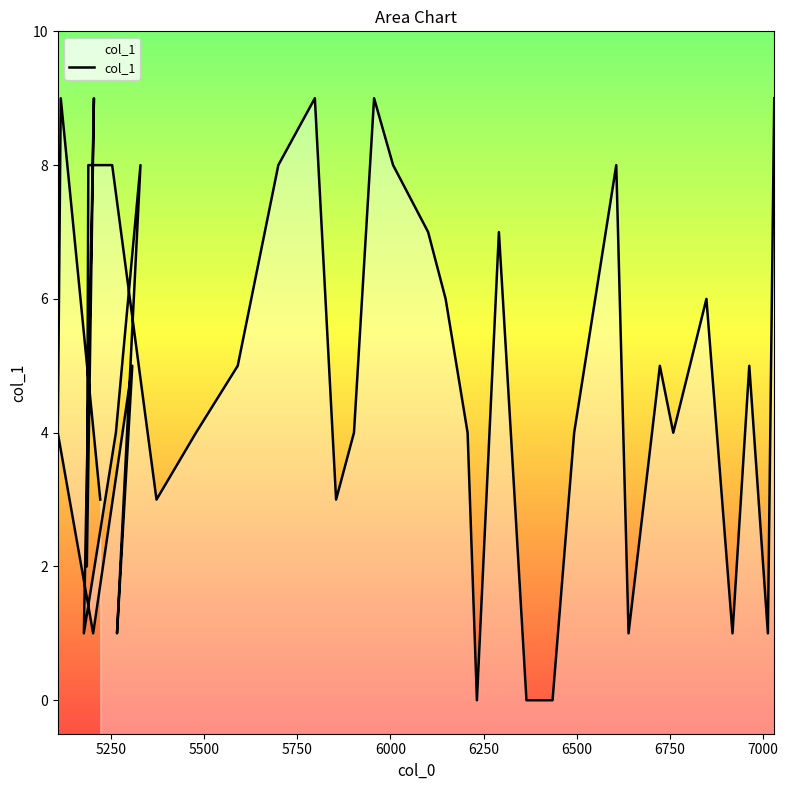

Reading left to right, what are all the values shown in this chart?

3	9	4	1	5	1	8	4	1	9	2	8	8	3	4	5	8	9	3	4	9	8	7	6	4	0	7	4	0	0	4	8	1	5	4	6	1	5	1	9